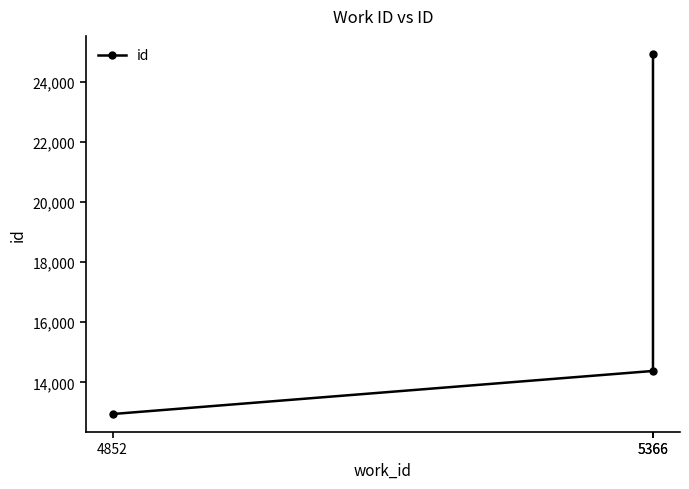

How many data points are above 14379?

1